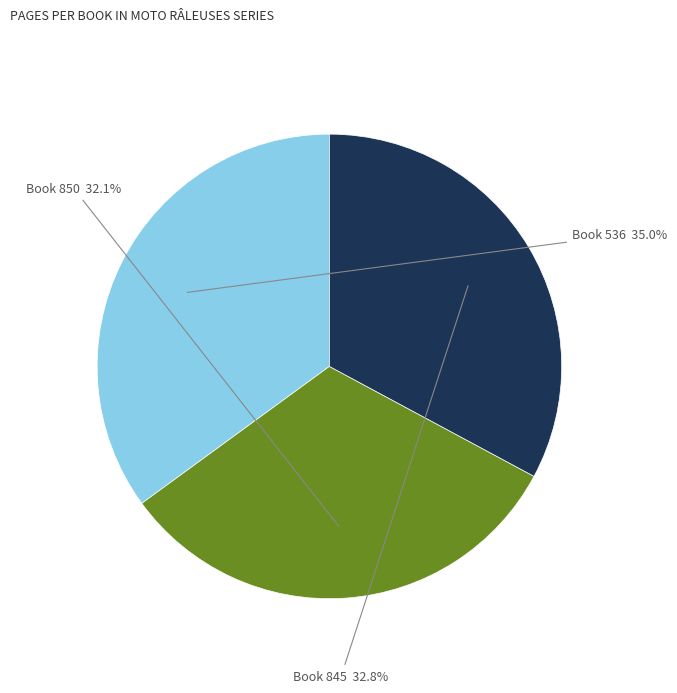

Combined, do Book 845 and Book 850 account for over 50%?

Yes